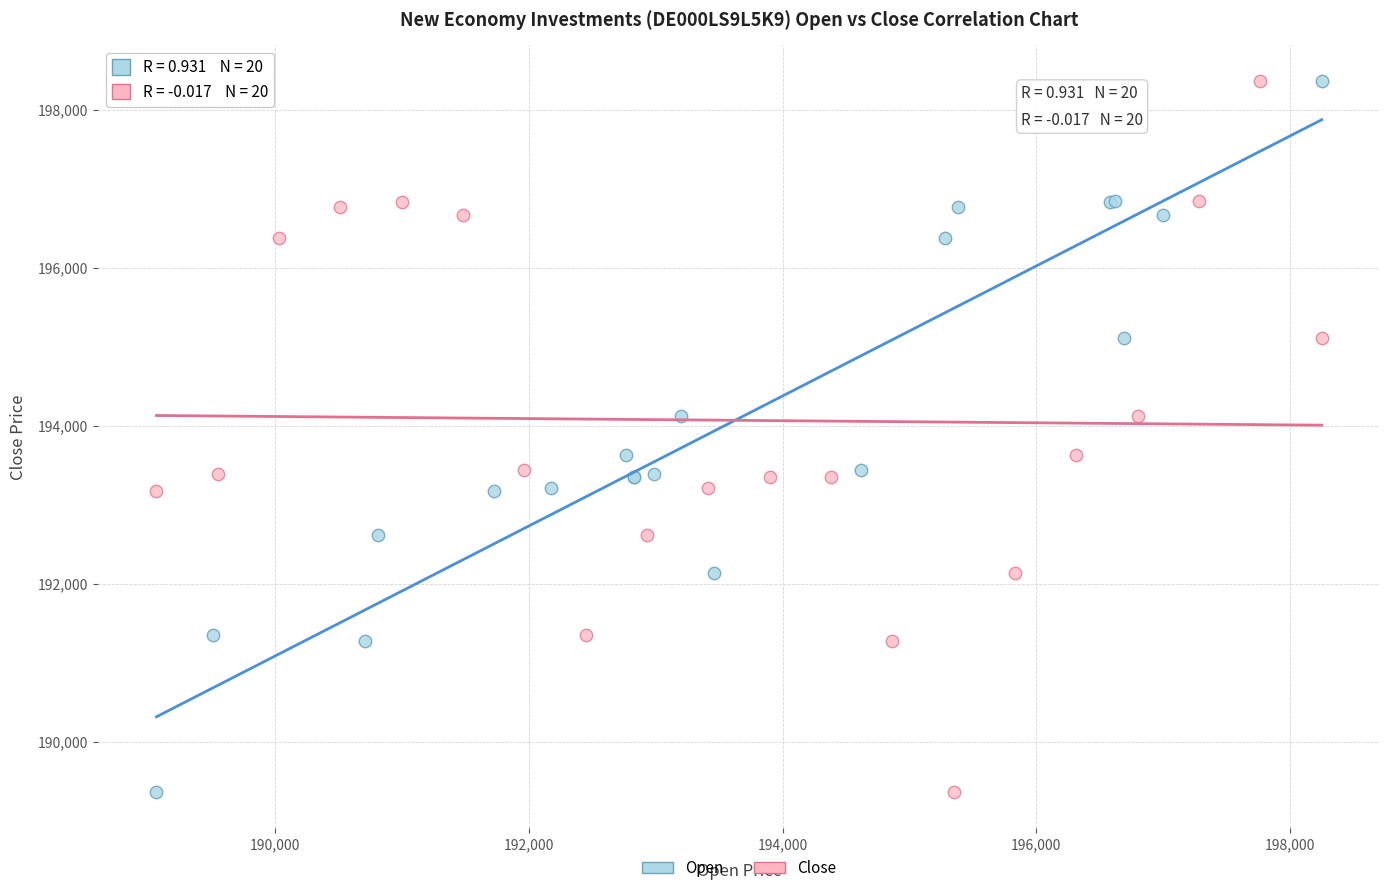

What are all the series names shown in the legend?

Open, Close